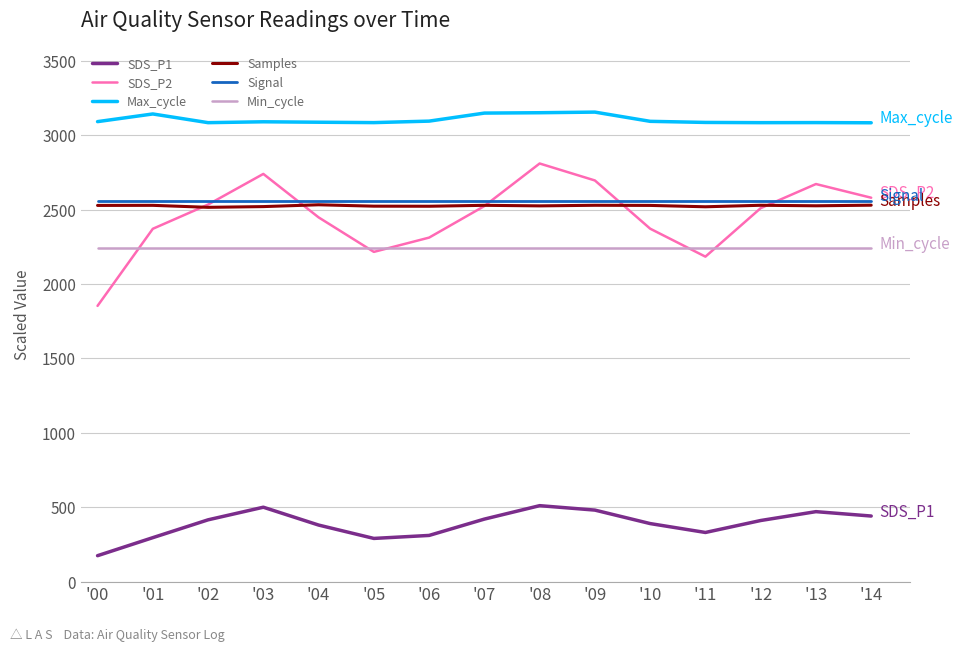

What is the difference between the second highest and minimum values in the Samples series?

14.4